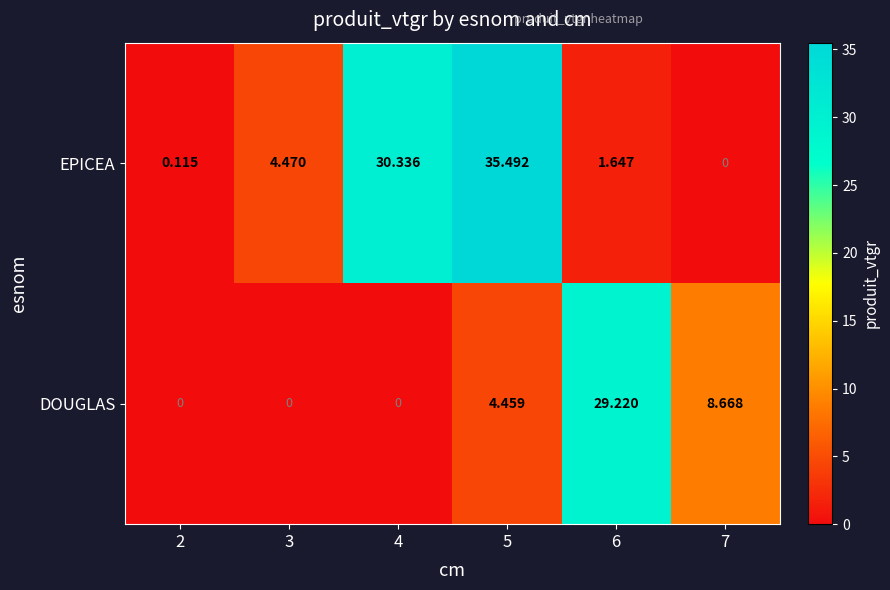

At 5, list the series in order from largest to smallest.

EPICEA, DOUGLAS